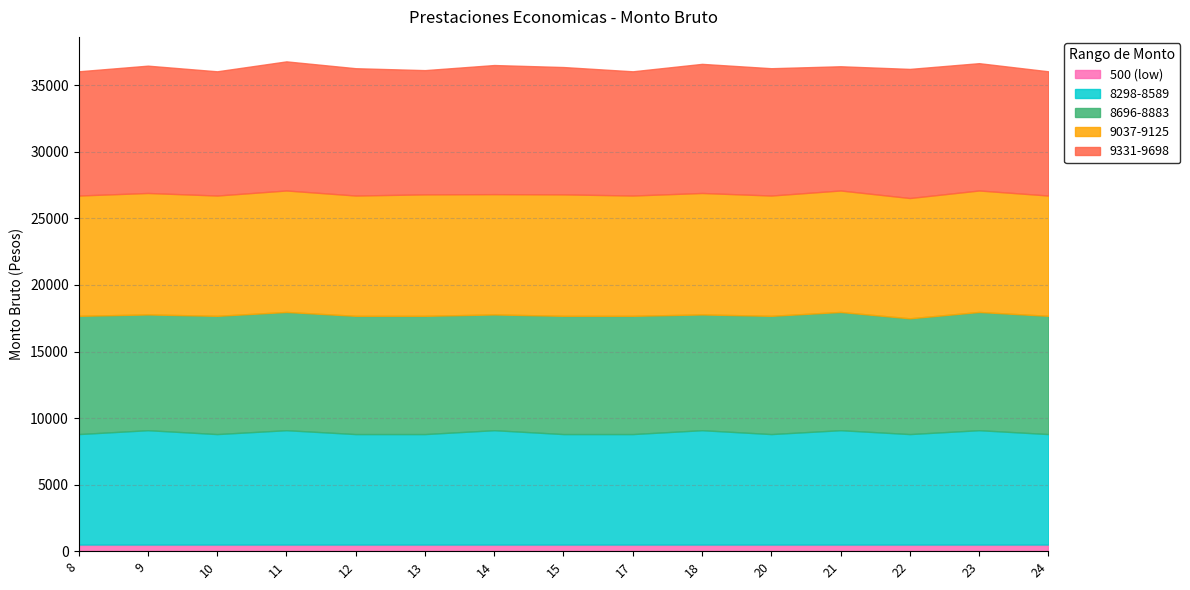

At 14, list the series in order from largest to smallest.

9331-9698, 9037-9125, 8696-8883, 8298-8589, 500 (low)